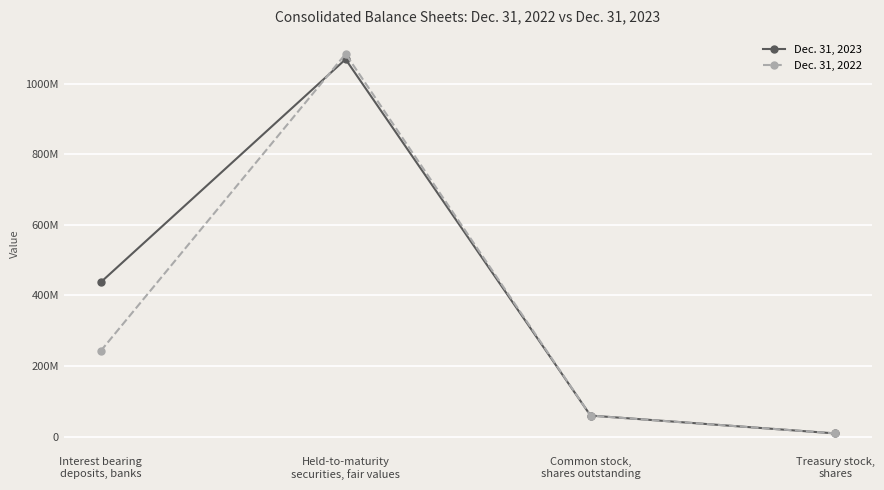

In Dec. 31, 2023, how many points are higher than both neighbors (excluding endpoints)?

1